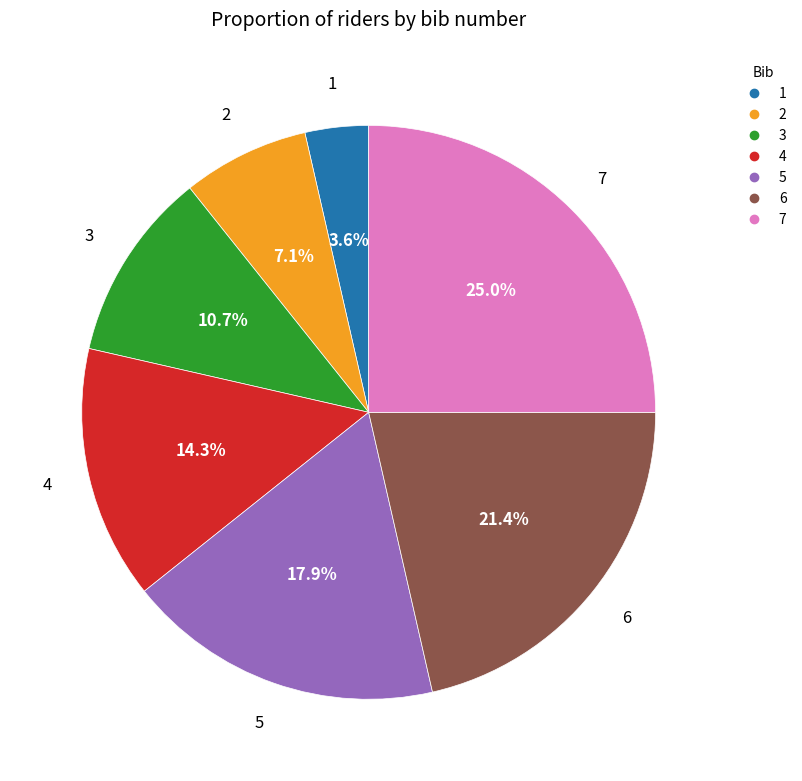

Count the number of slices in the pie.

7